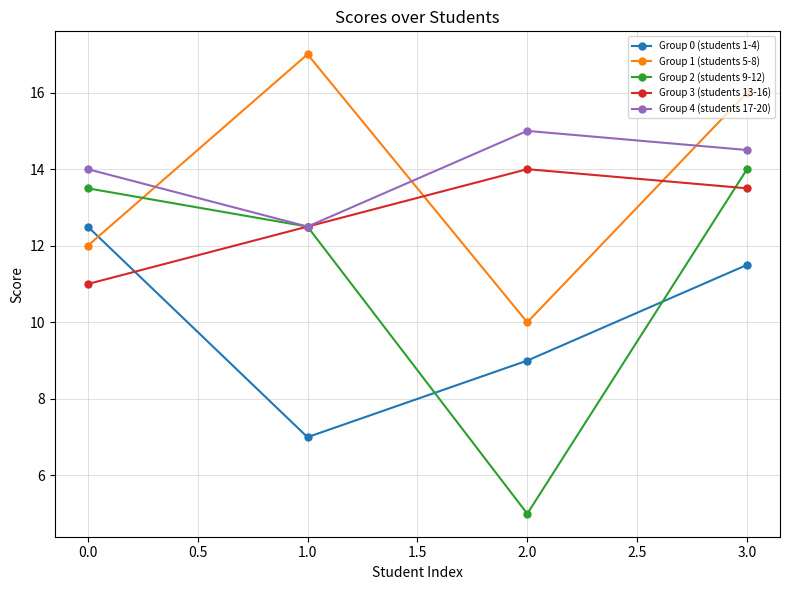

What is the smallest value displayed?

5.0